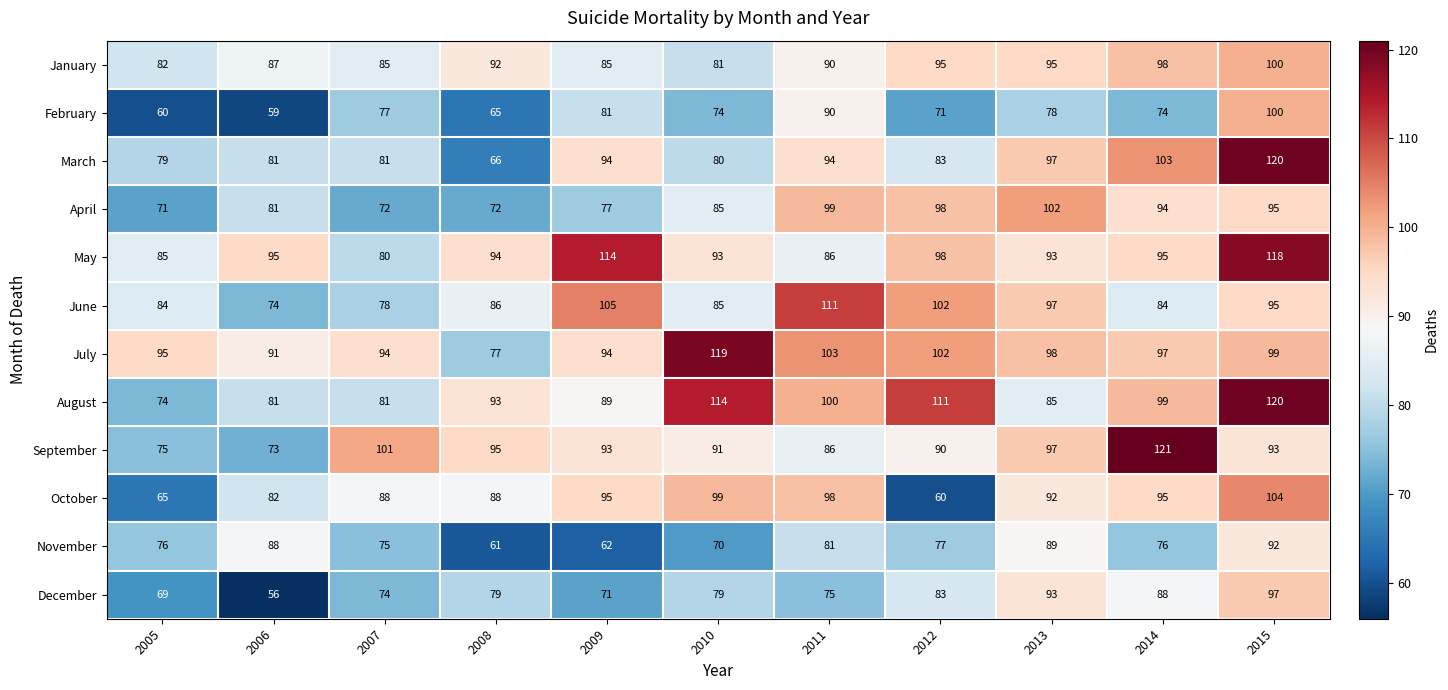

What is the difference between the second highest and minimum values in the November series?

28